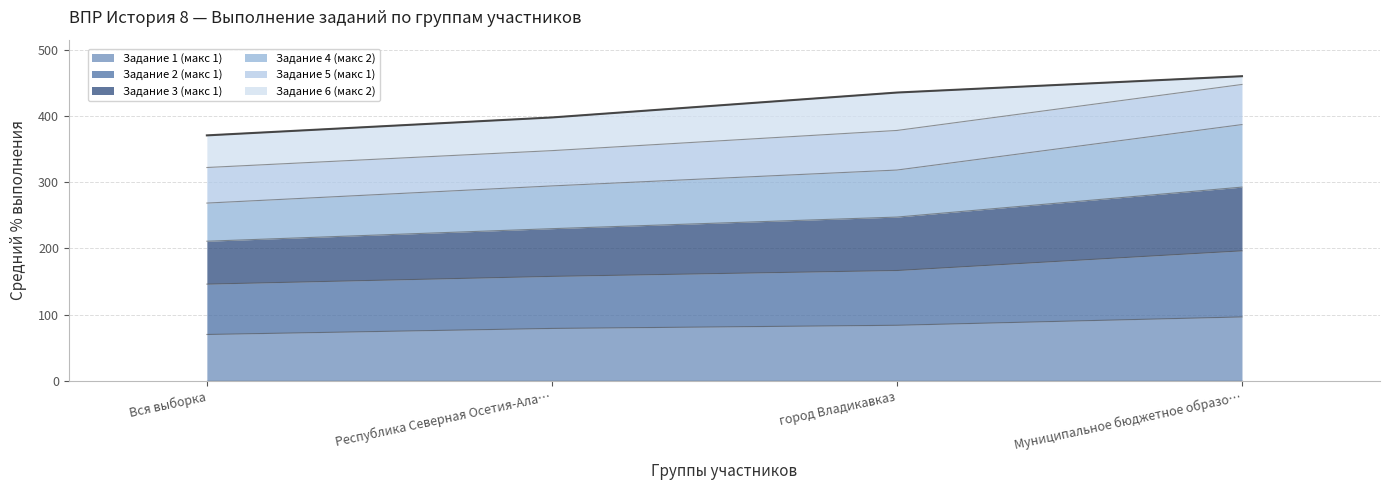

At which label does Задание 1 (макс 1) reach its peak?

Муниципальное бюджетное образо…